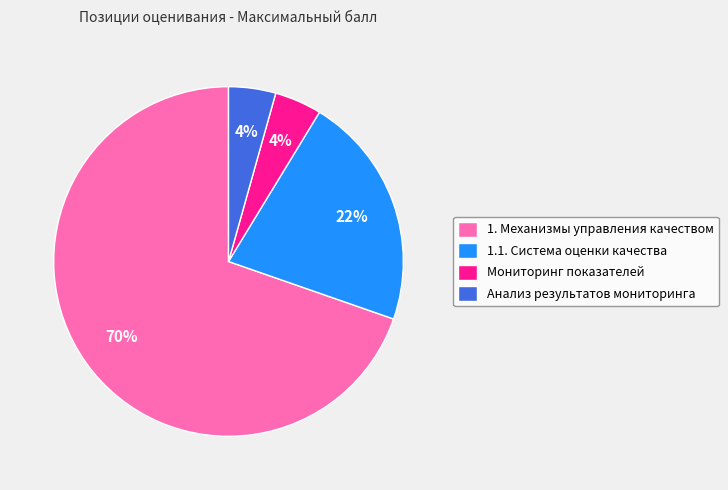

Is there any slice that represents more than half of the pie?

Yes